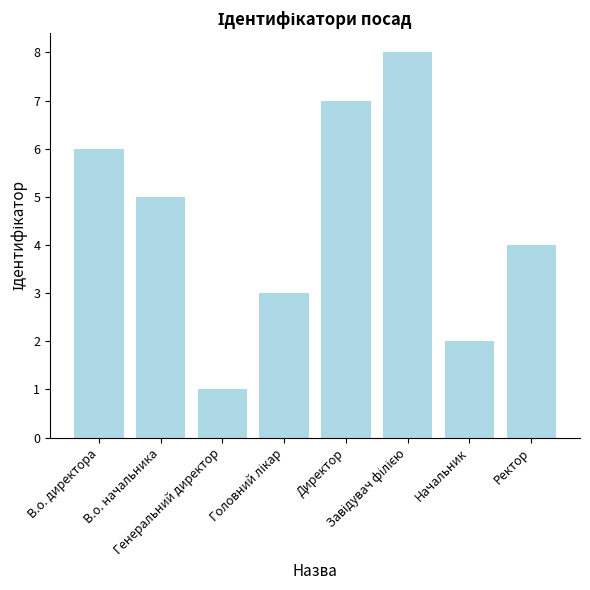

At which label does the data first exceed 5?

В.о. директора